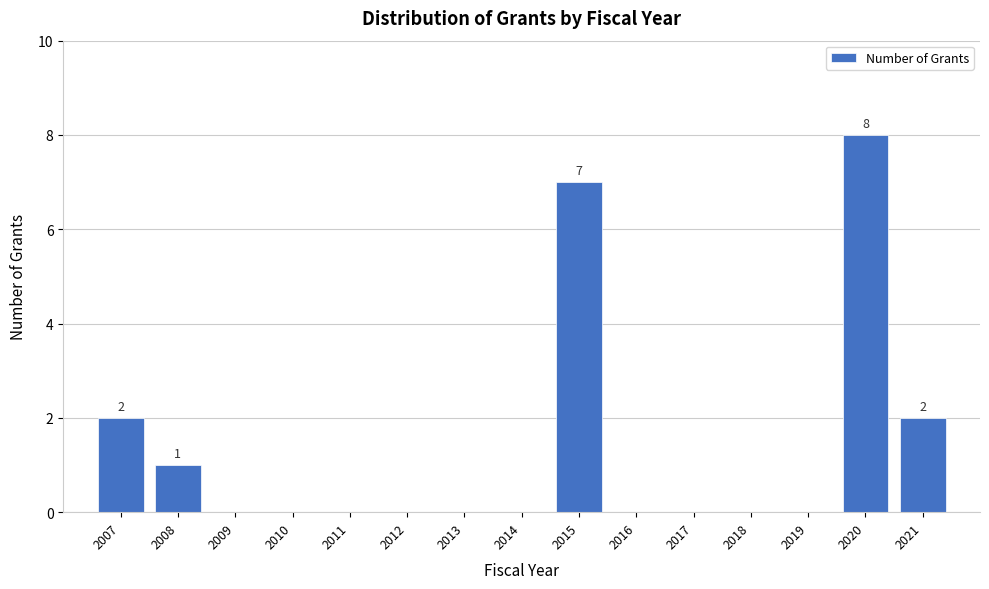

Reading left to right, list all the values displayed in this chart.

2007=2	2008=1	2009=0	2010=0	2011=0	2012=0	2013=0	2014=0	2015=7	2016=0	2017=0	2018=0	2019=0	2020=8	2021=2